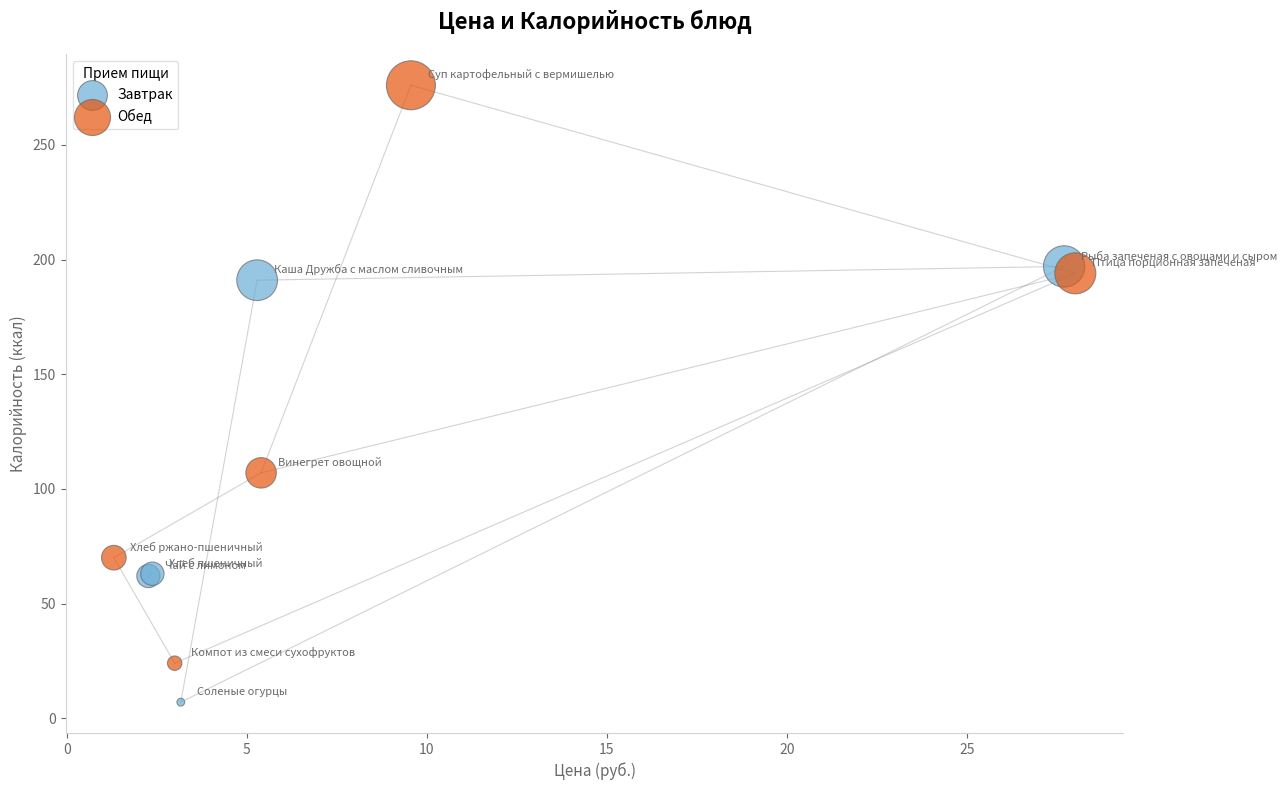

Which series reaches the maximum Y coordinate?

Обед